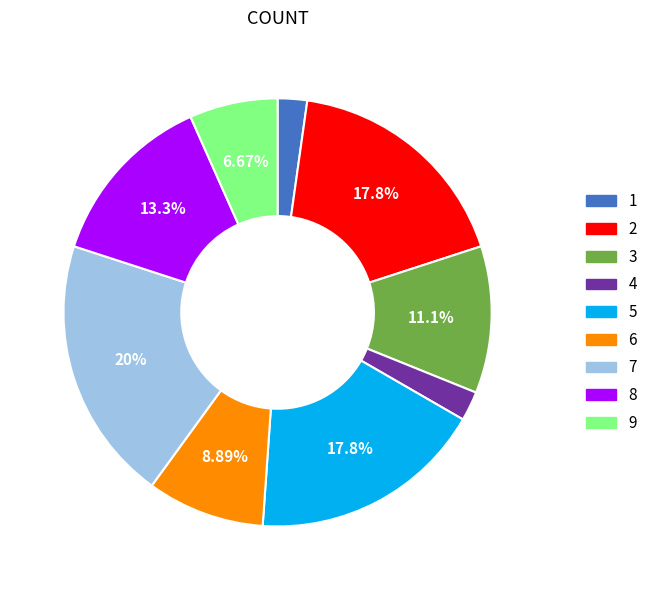

Which has a higher value, 6 or 9?

6